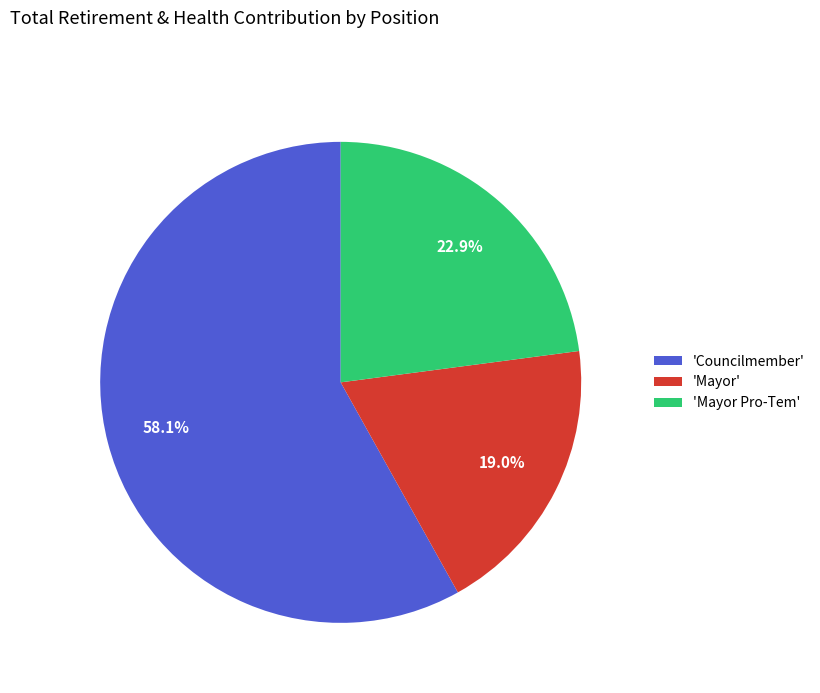

How many slices are in this pie chart?

3